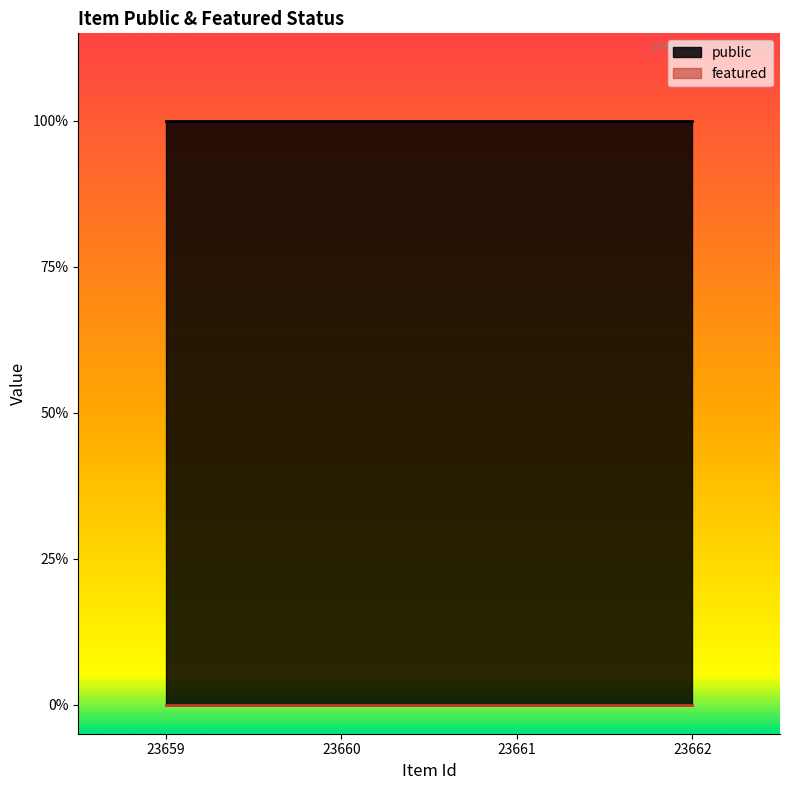

What is the lowest value of the public series?

1